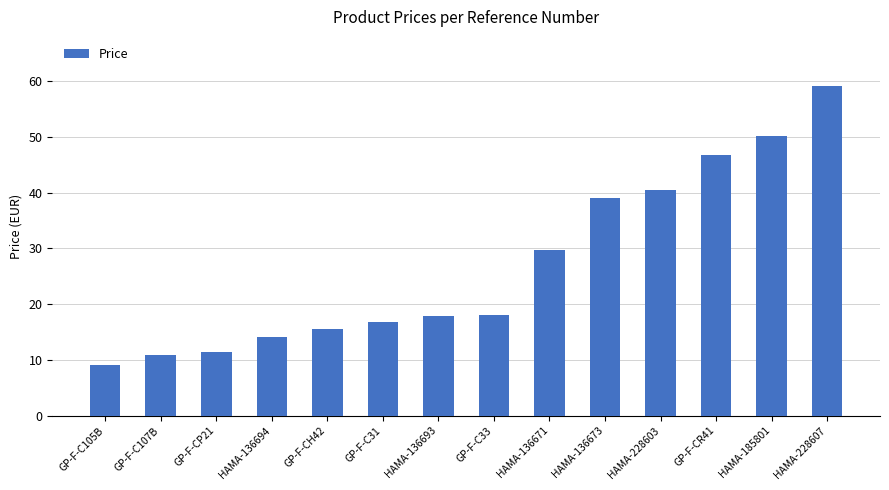

Approximately how many times larger is the value at GP-F-C31 compared to GP-F-CR41?

0.4